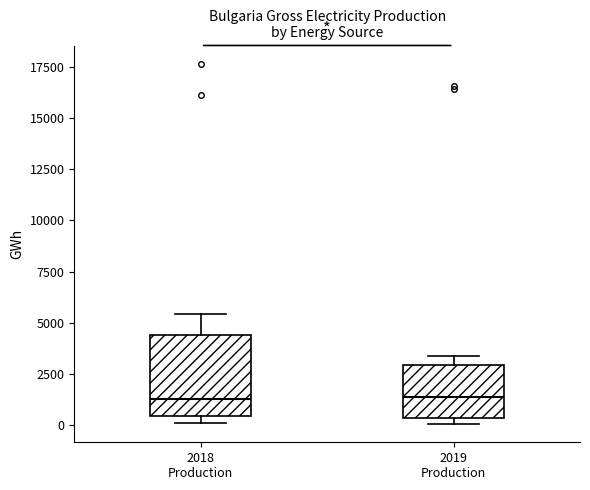

Reading left to right, read every box against the y-axis: the position of its median line, the range the box covers, and the ends of its whiskers. The values are not printed on the chart, so give them approximately, as read against the axis.

2018 Production: median 1500, box 500 to 4500, whiskers 0 to 5500
2019 Production: median 1500, box 500 to 3000, whiskers 0 to 3500